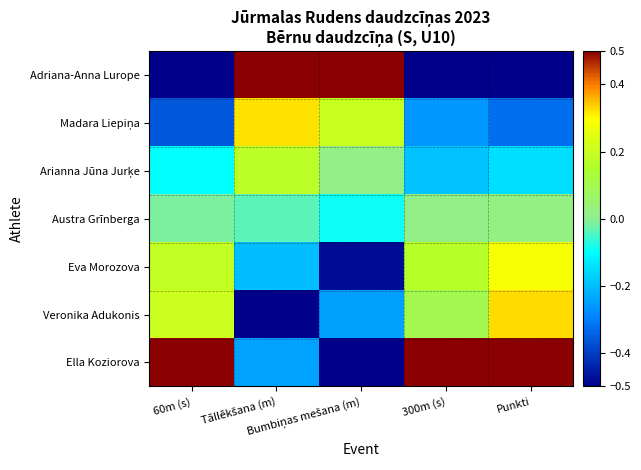

Count the number of categories in the chart.

5